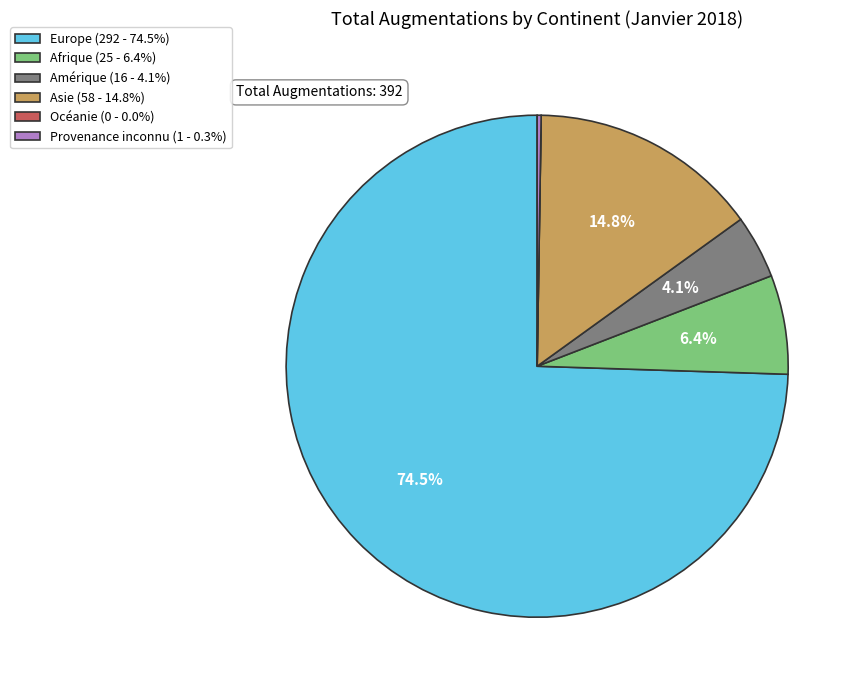

Which has a higher value, Asie (58 - 14.8%) or Amérique (16 - 4.1%)?

Asie (58 - 14.8%)